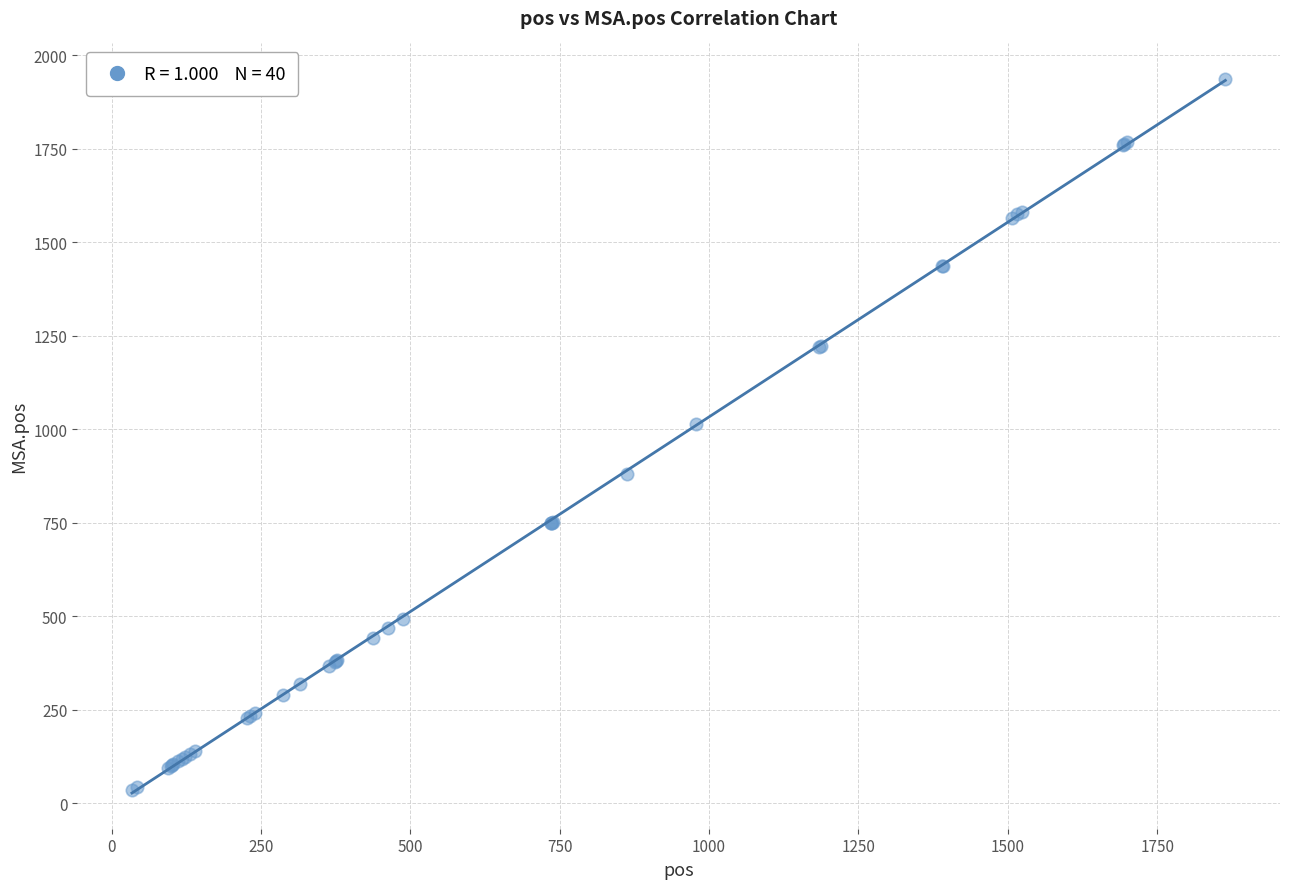

What Y value in the scatter plot is closest to 985?

1013